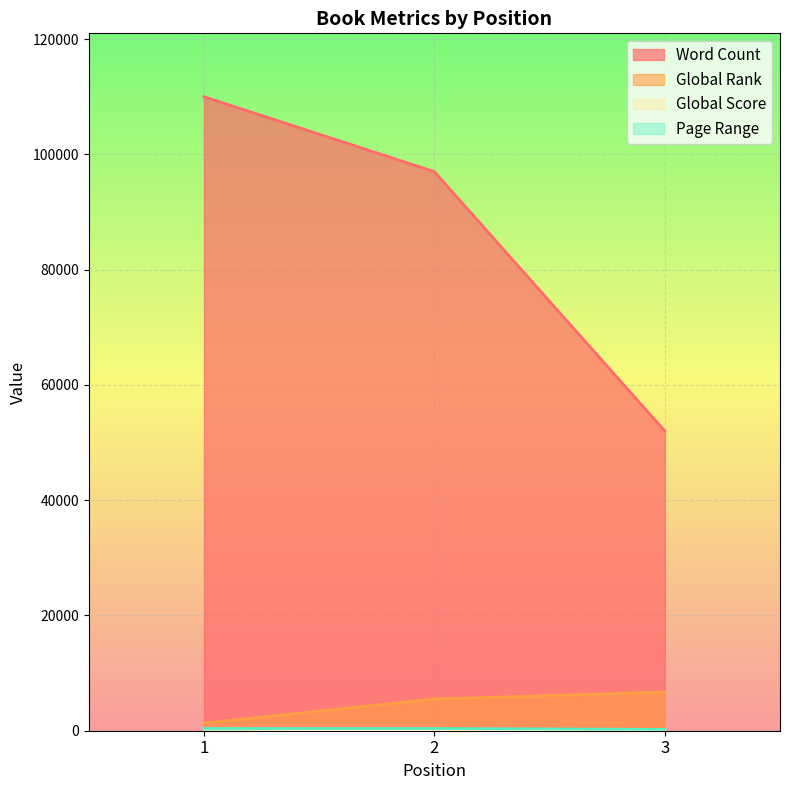

The value of Page Range at 2 is 384. True or false?

True